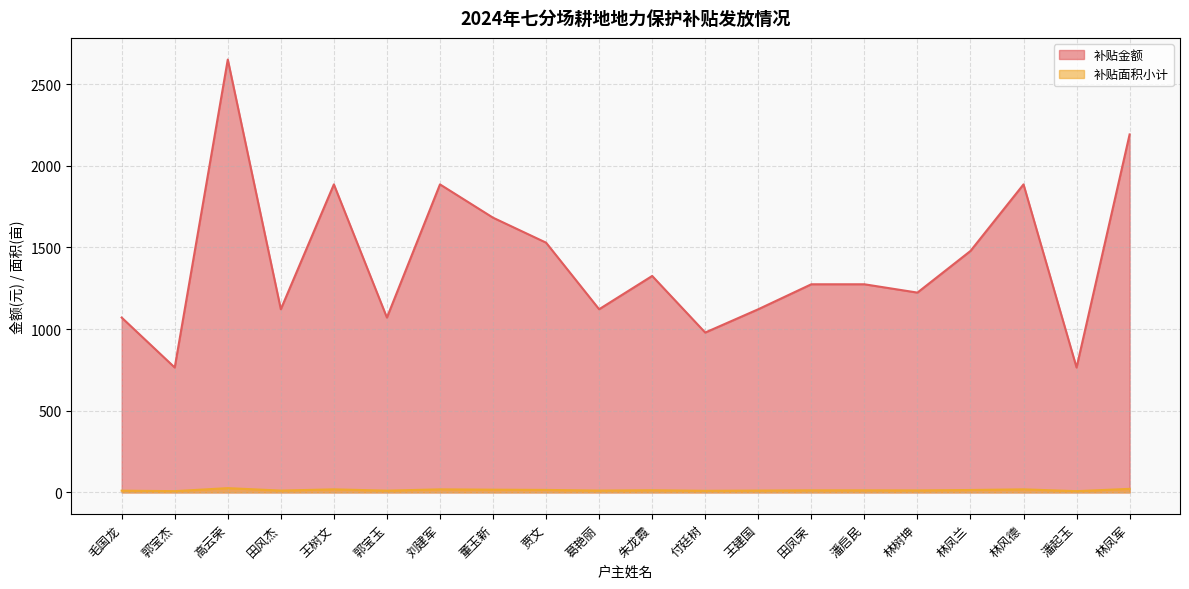

List the labels in order of 补贴金额 value, smallest first.

郭宝杰, 潘起玉, 付廷树, 毛国龙, 郭宝玉, 田风杰, 葛艳丽, 王建国, 林树坤, 田凤荣, 潘启民, 朱龙霞, 林凤兰, 贾文, 董玉新, 王树文, 刘建军, 林风德, 林凤军, 高云荣